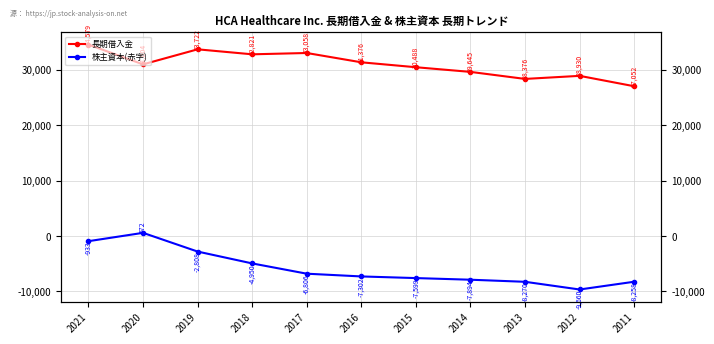

Does the chart have visible grid lines?

Yes